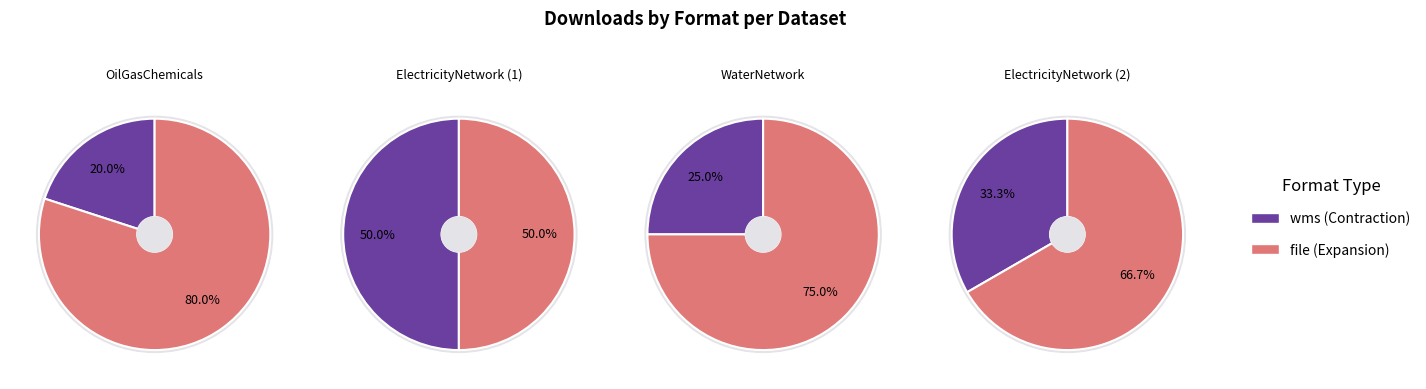

To the nearest percent, what is the combined percentage of wms and file?

100%